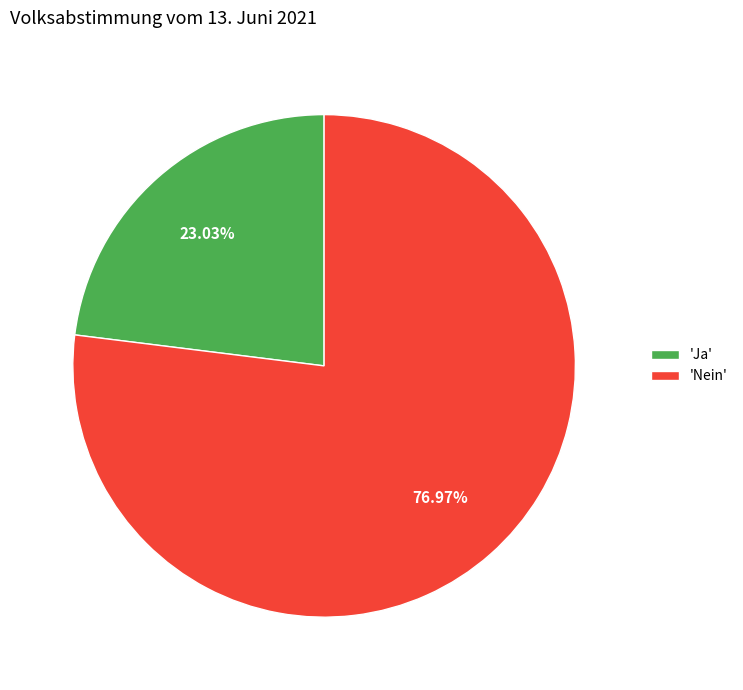

What is the majority slice?

'Nein'